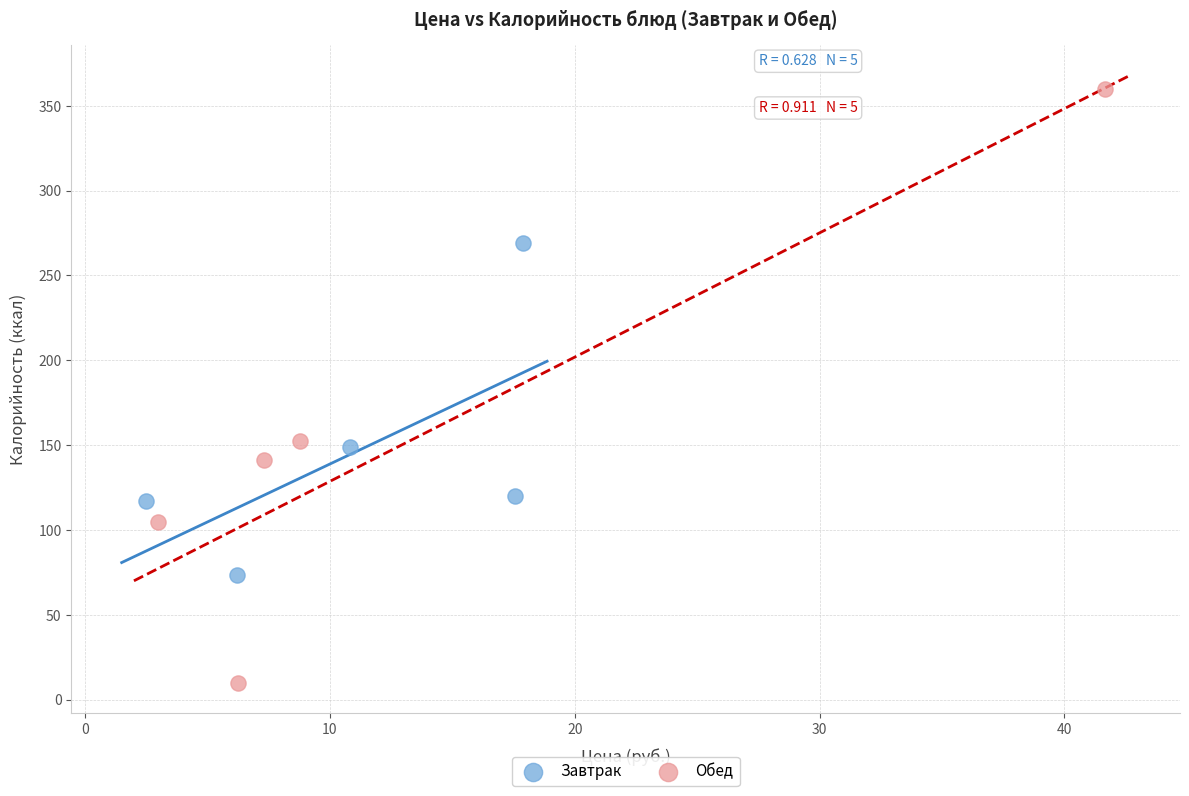

Which series has the largest Y range (max minus min)?

Обед